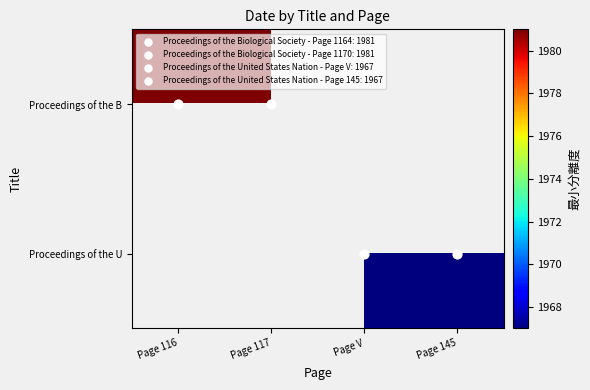

Rank the series by their average value, from highest to lowest.

Proceedings of the B, Proceedings of the U